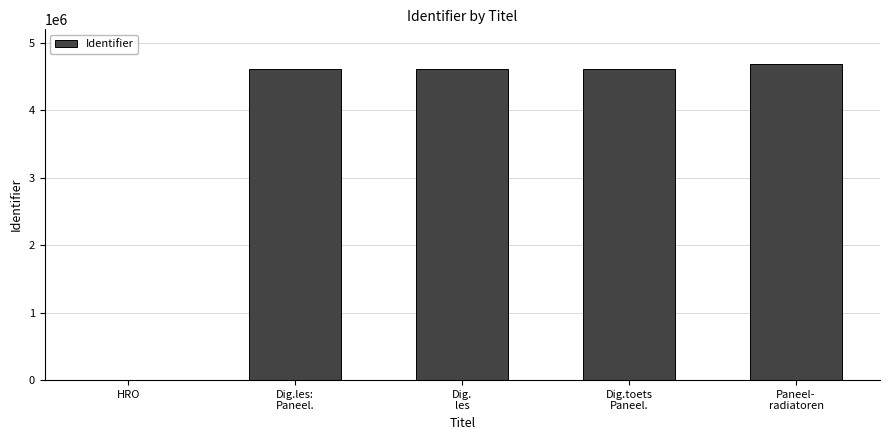

What is the sum of all values?

18499421